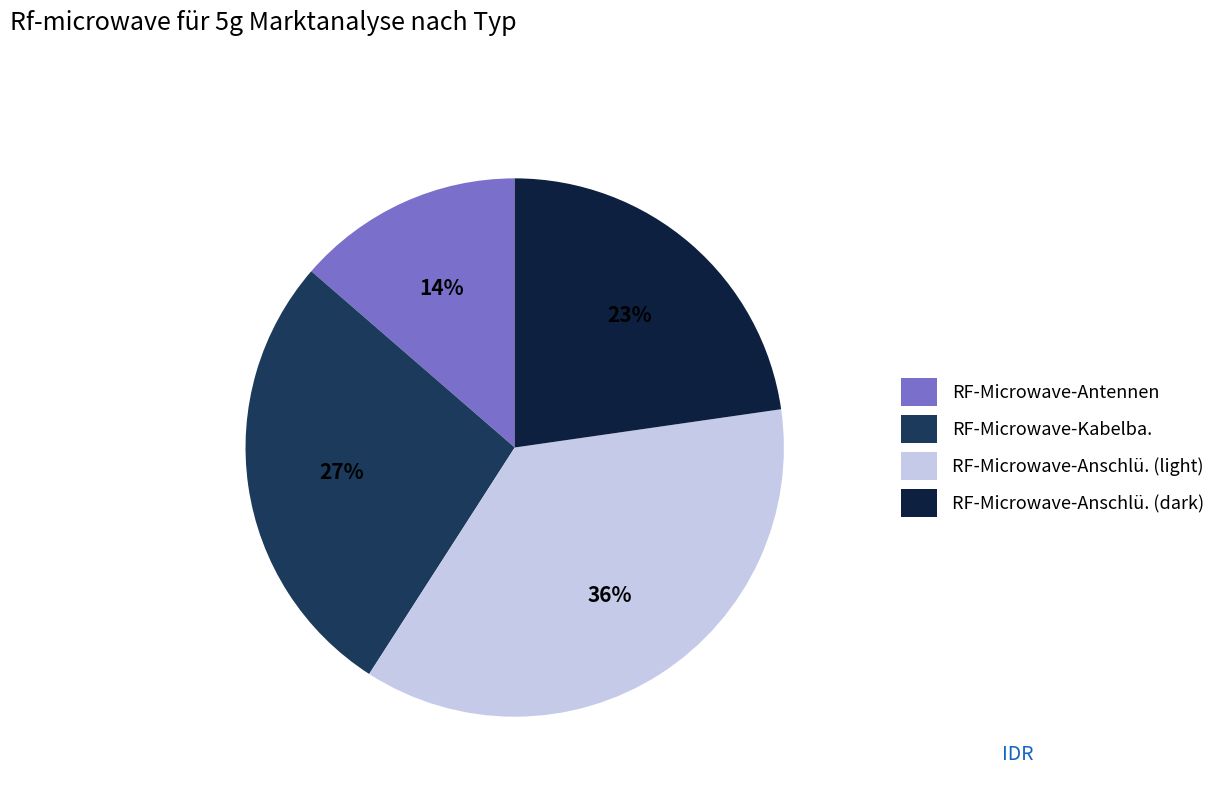

Is there a majority slice in this chart?

No